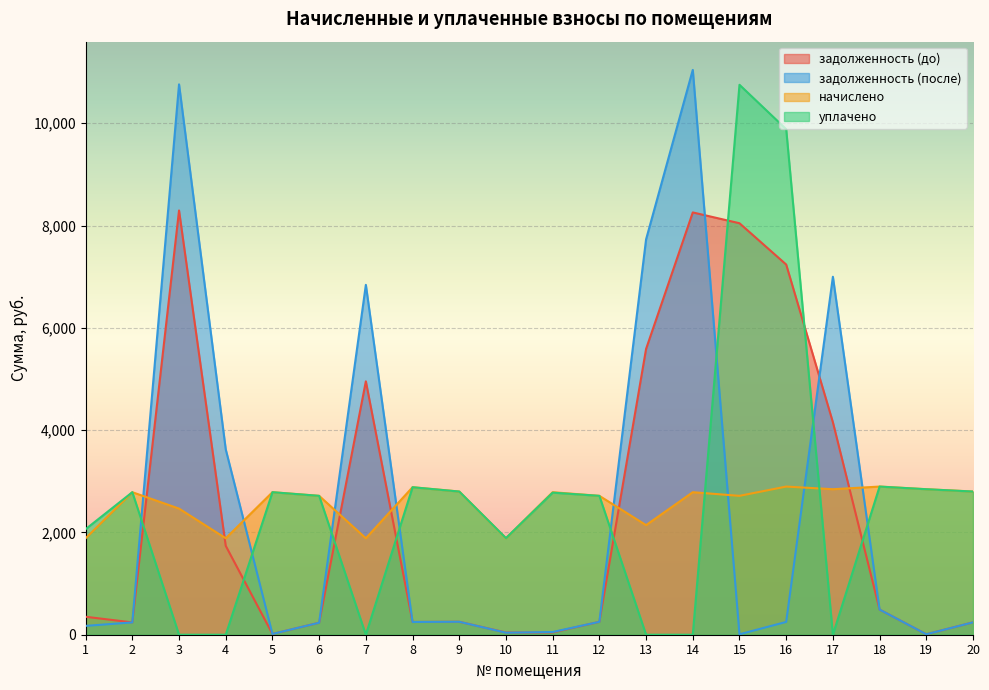

Where does the задолженность (после) series first go above 250?

3